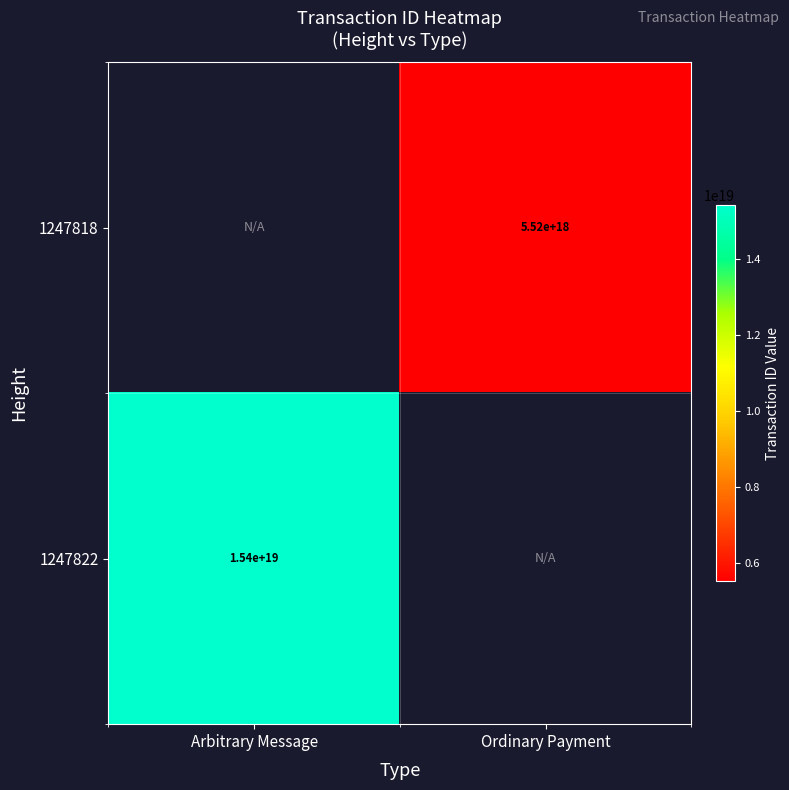

At which label does 1247822 reach its peak?

Arbitrary Message